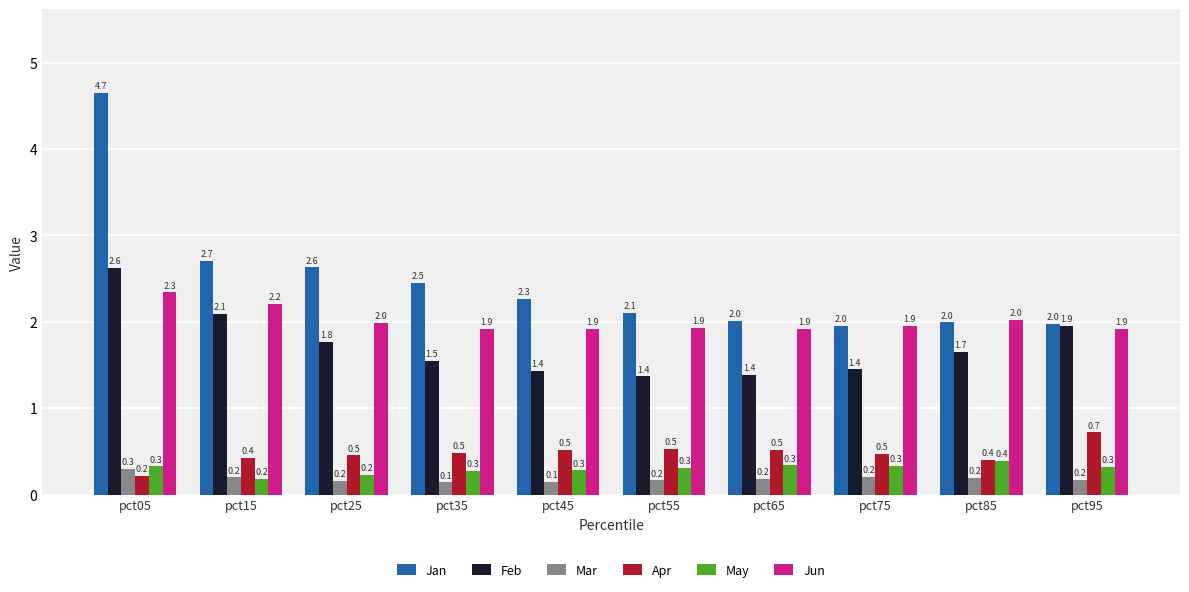

What are all the series names shown in the legend?

Jan, Feb, Mar, Apr, May, Jun